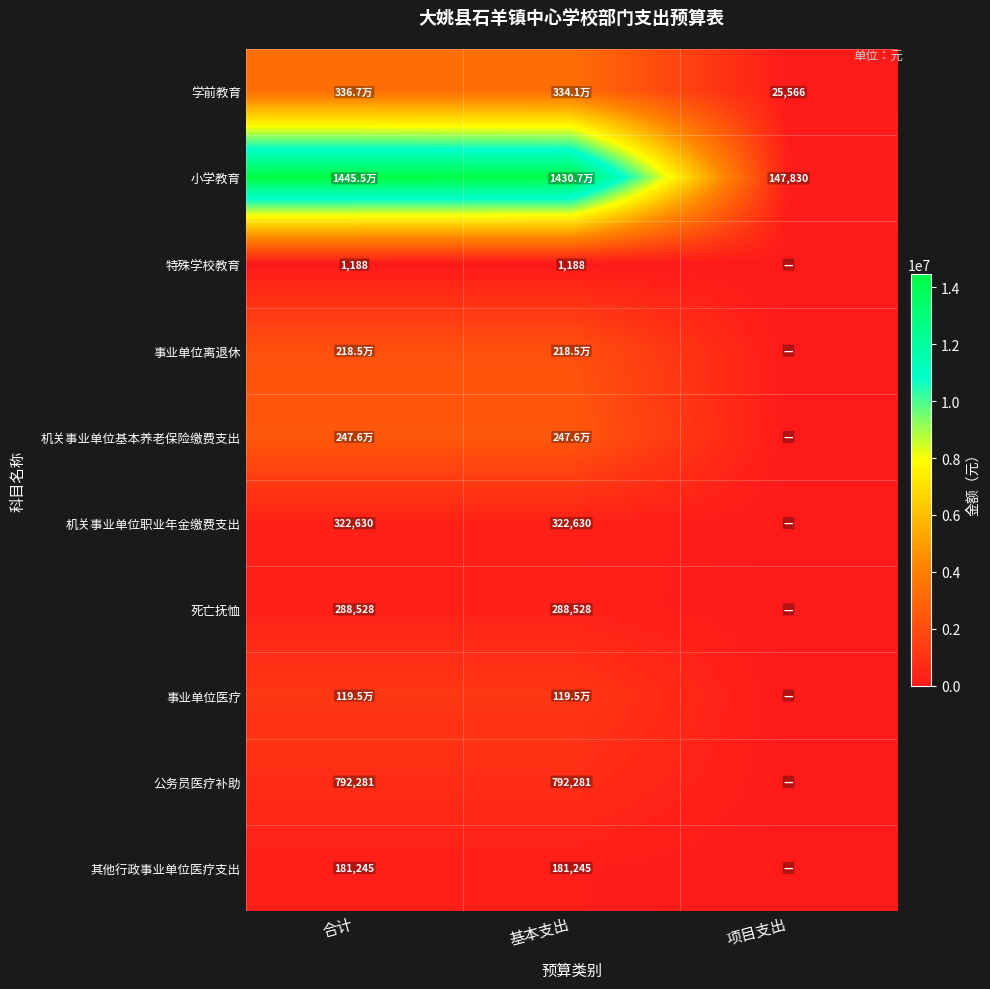

The 特殊学校教育 series shows 596.4 at 合计. True or false?

False